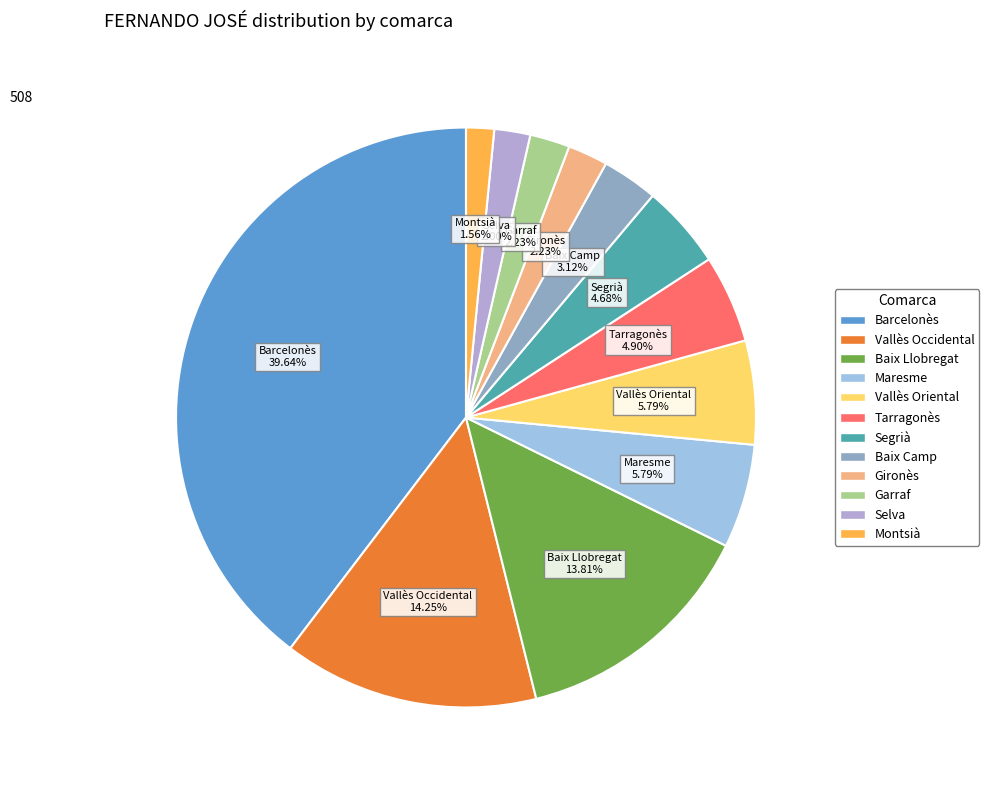

Is there a majority slice in this chart?

No